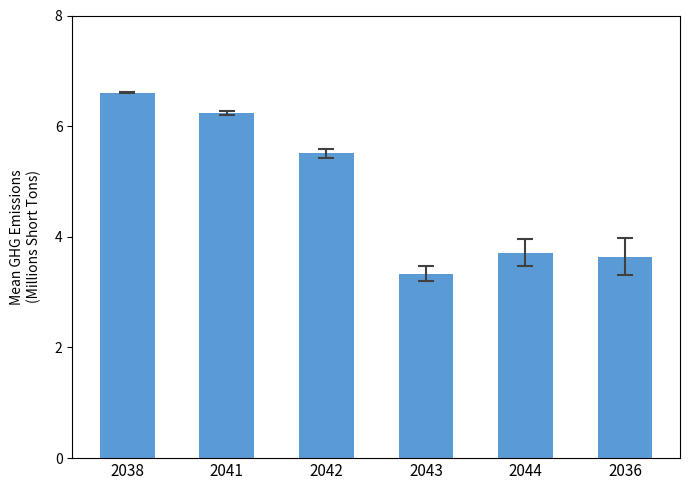

What is the difference between the second highest and second lowest values?

2.6